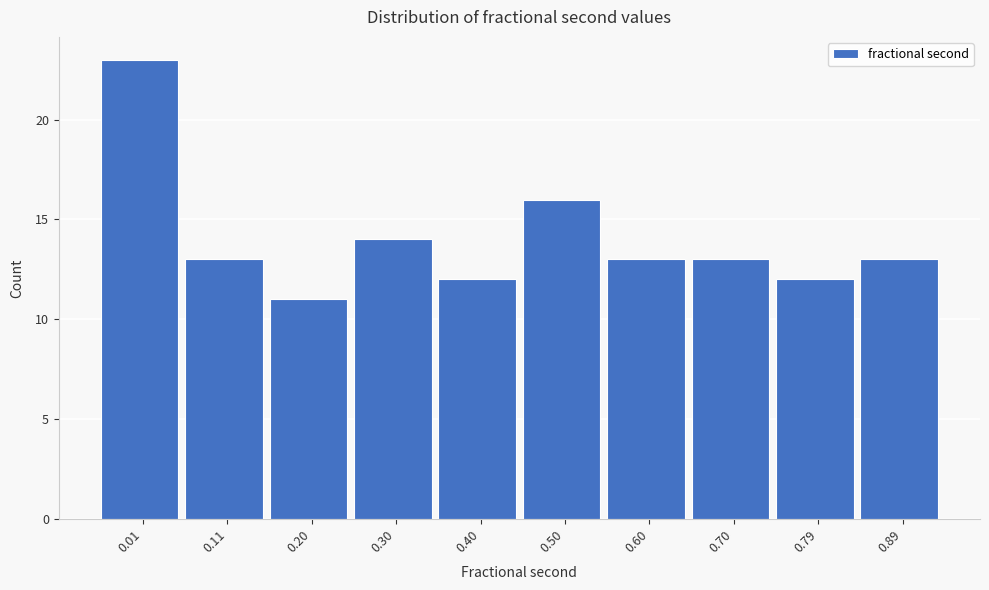

Reading left to right, list all the values displayed in this chart.

0.01=23	0.11=13	0.20=11	0.30=14	0.40=12	0.50=16	0.60=13	0.70=13	0.79=12	0.89=13